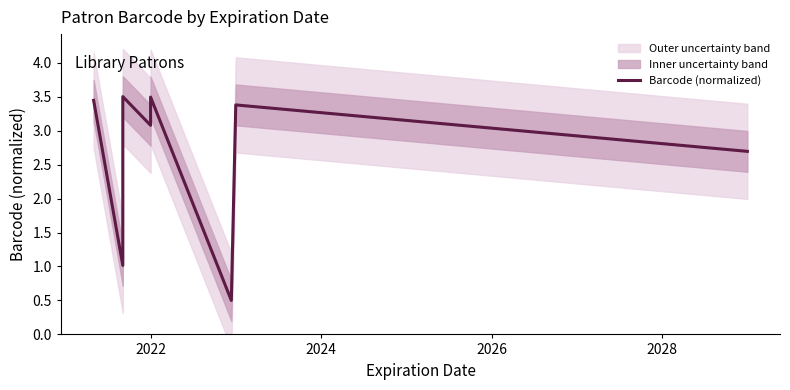

How many points are lower than both their immediate neighbors (excluding endpoints)?

3